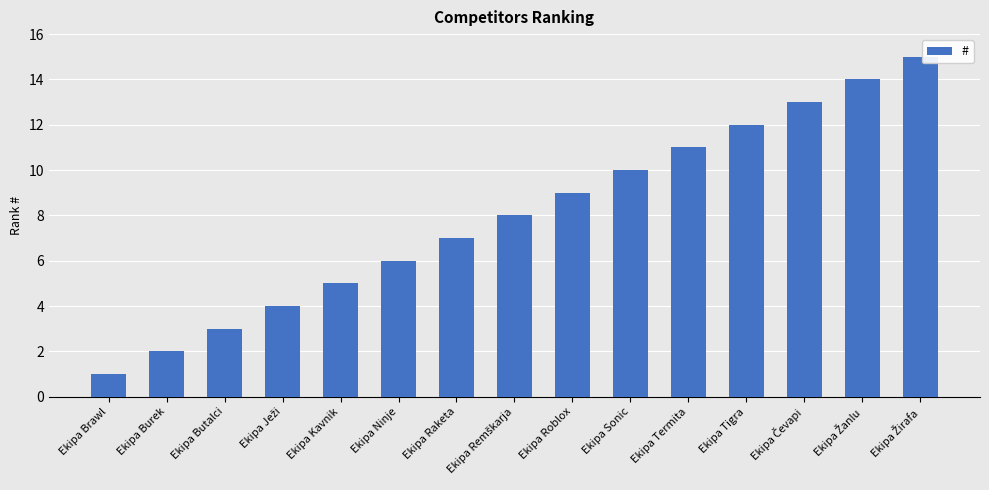

What position from the left is Ekipa Sonic?

10